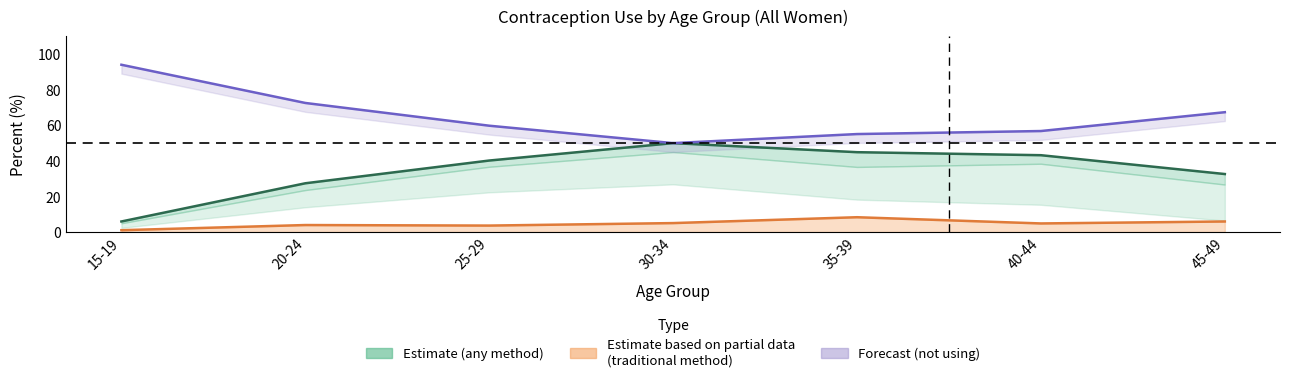

Which category has the highest value across all series?

15-19